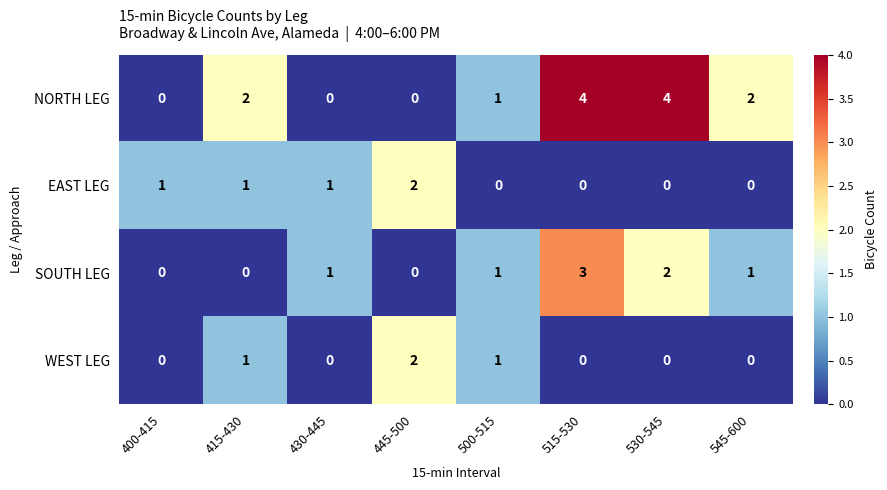

What is the difference between the highest and lowest values at 400-415?

1